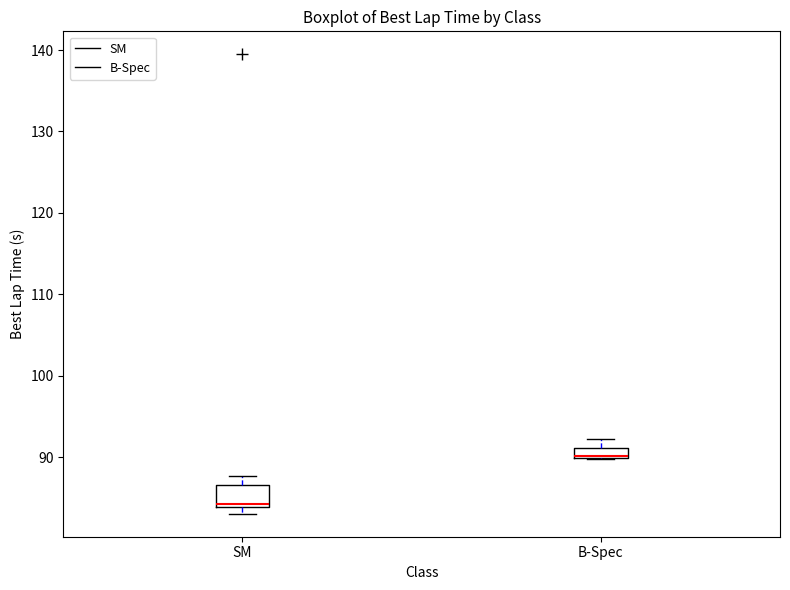

Which box is the tallest, from its lower edge to its upper edge?

SM